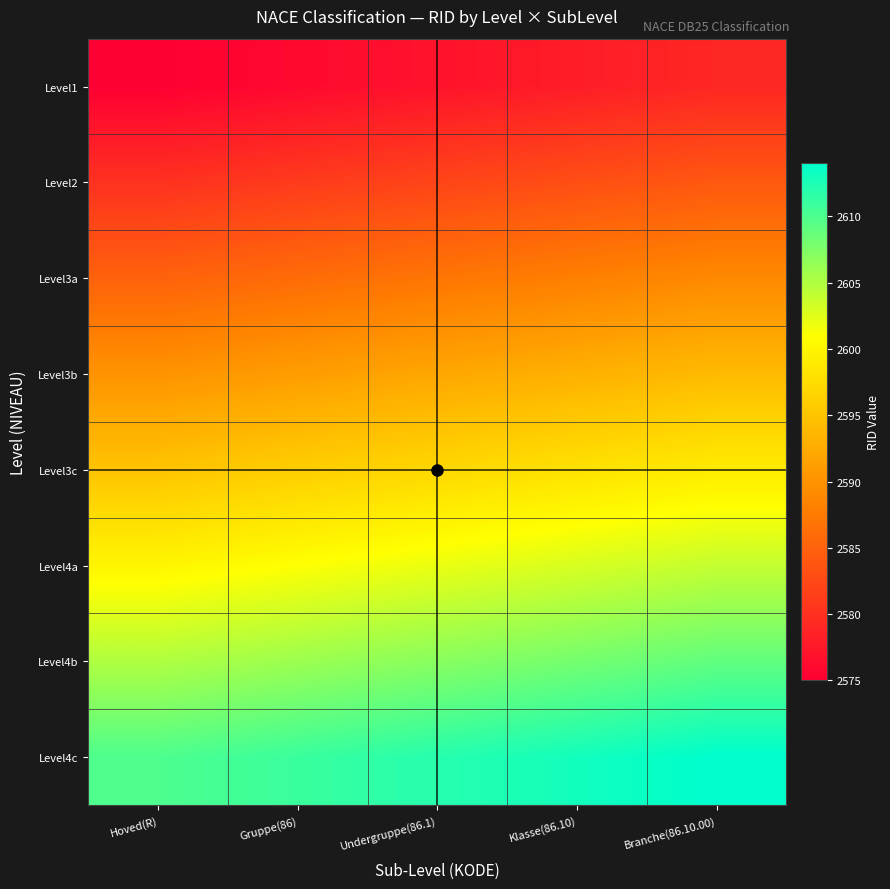

Reading right to left, extract all data points from this chart.

Level1: Branche(86.10.00)=2579	Klasse(86.10)=2578	Undergruppe(86.1)=2577	Gruppe(86)=2576	Hoved(R)=2575
Level2: Branche(86.10.00)=2584	Klasse(86.10)=2583	Undergruppe(86.1)=2582	Gruppe(86)=2581	Hoved(R)=2580
Level3a: Branche(86.10.00)=2589	Klasse(86.10)=2588	Undergruppe(86.1)=2587	Gruppe(86)=2586	Hoved(R)=2585
Level3b: Branche(86.10.00)=2594	Klasse(86.10)=2593	Undergruppe(86.1)=2592	Gruppe(86)=2591	Hoved(R)=2590
Level3c: Branche(86.10.00)=2599	Klasse(86.10)=2598	Undergruppe(86.1)=2597	Gruppe(86)=2596	Hoved(R)=2595
Level4a: Branche(86.10.00)=2604	Klasse(86.10)=2603	Undergruppe(86.1)=2602	Gruppe(86)=2601	Hoved(R)=2600
Level4b: Branche(86.10.00)=2609	Klasse(86.10)=2608	Undergruppe(86.1)=2607	Gruppe(86)=2606	Hoved(R)=2605
Level4c: Branche(86.10.00)=2614	Klasse(86.10)=2613	Undergruppe(86.1)=2612	Gruppe(86)=2611	Hoved(R)=2610